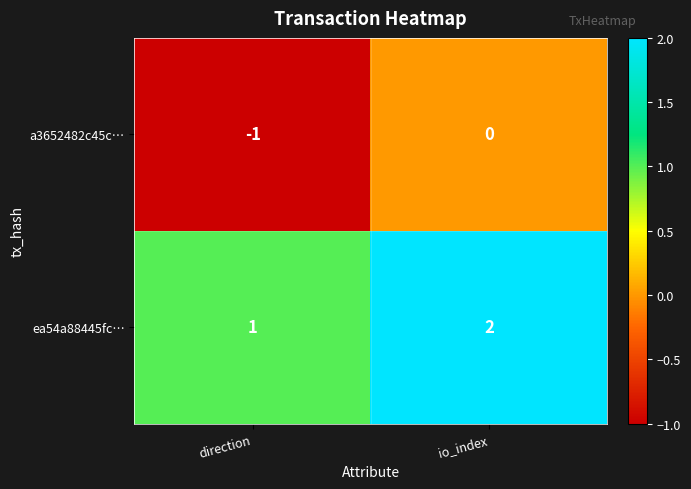

The value of ea54a88445fc… at io_index is 1. True or false?

False